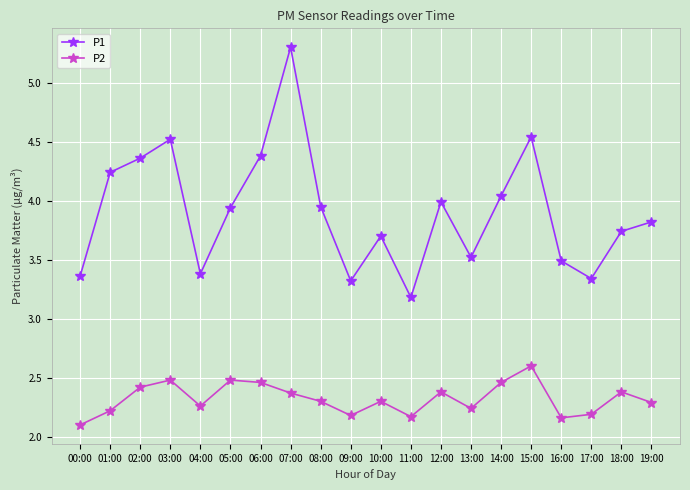

At how many categories does at least one series exceed 3?

20